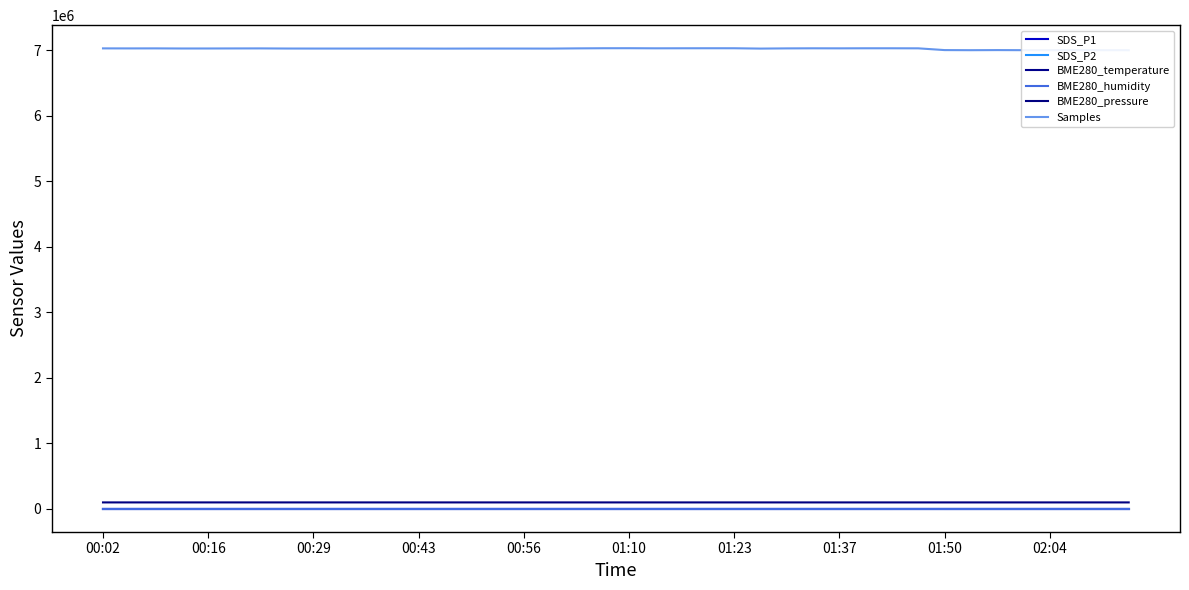

Between 31 and 38, which series saw the biggest shift?

Samples